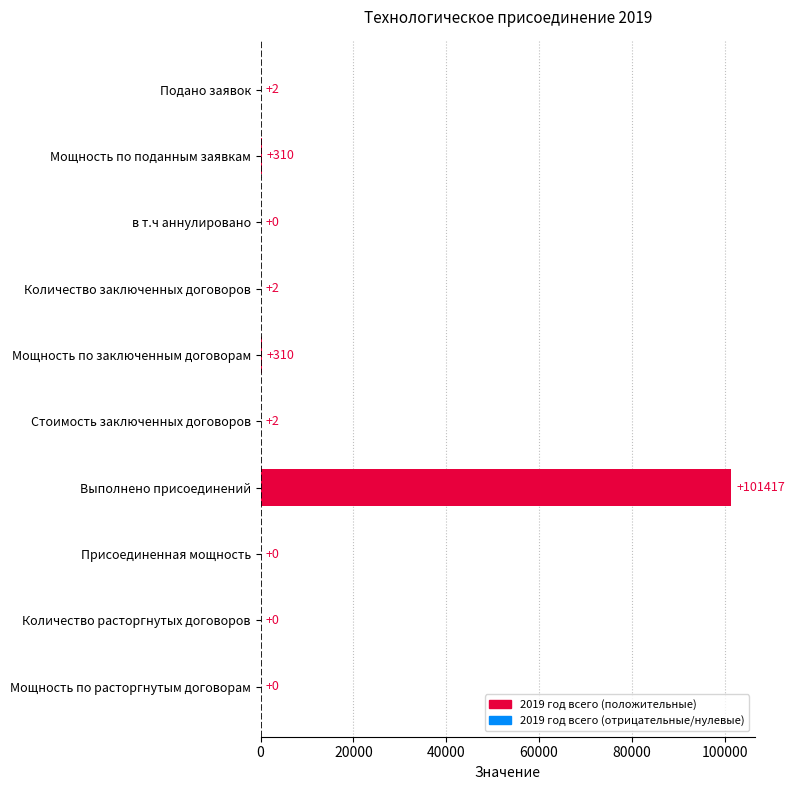

What is the sum of the values at Мощность по поданным заявкам and Присоединенная мощность?

310.0